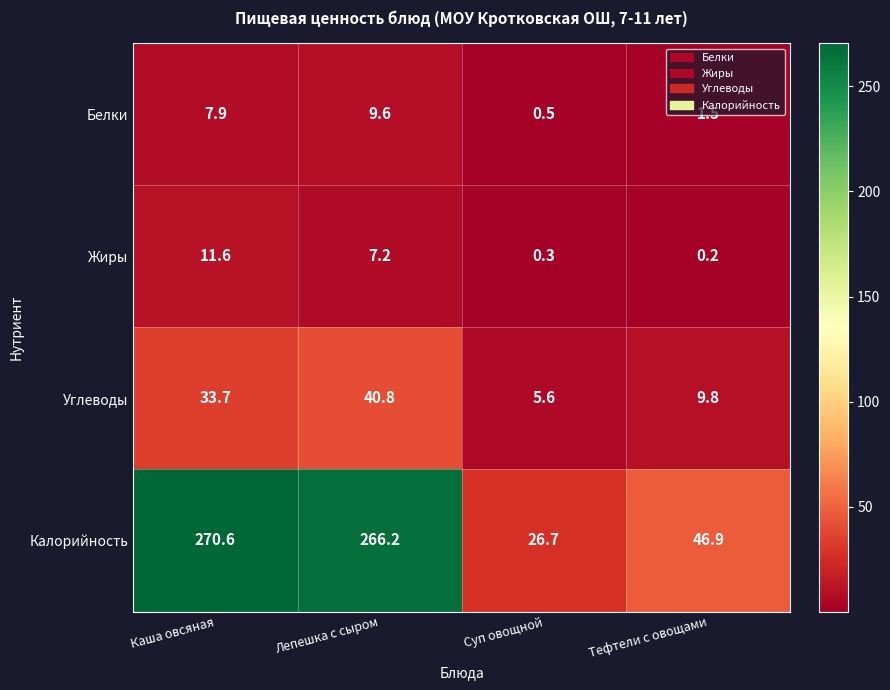

What value does the Калорийность series have at Лепешка с сыром?

266.2